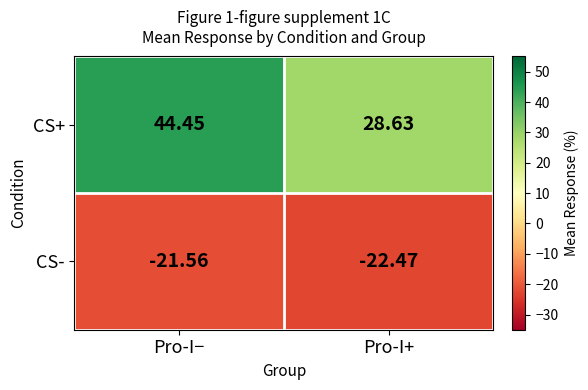

Count the number of data series in this chart.

2